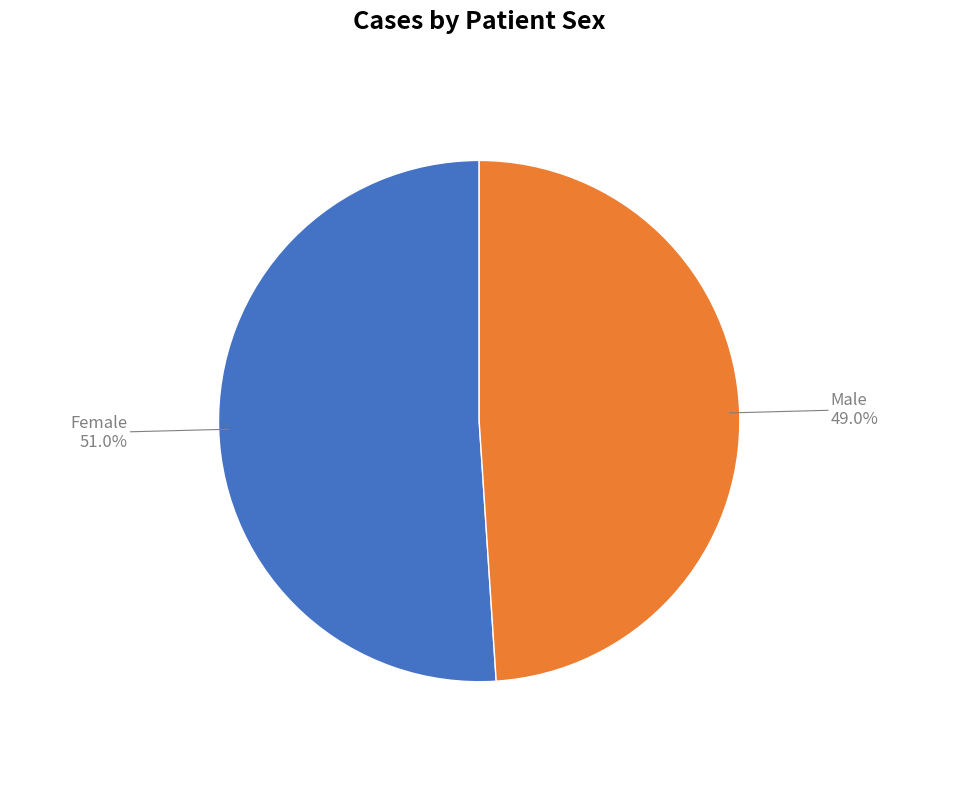

What is the total percentage of Female and Male?

100.0%